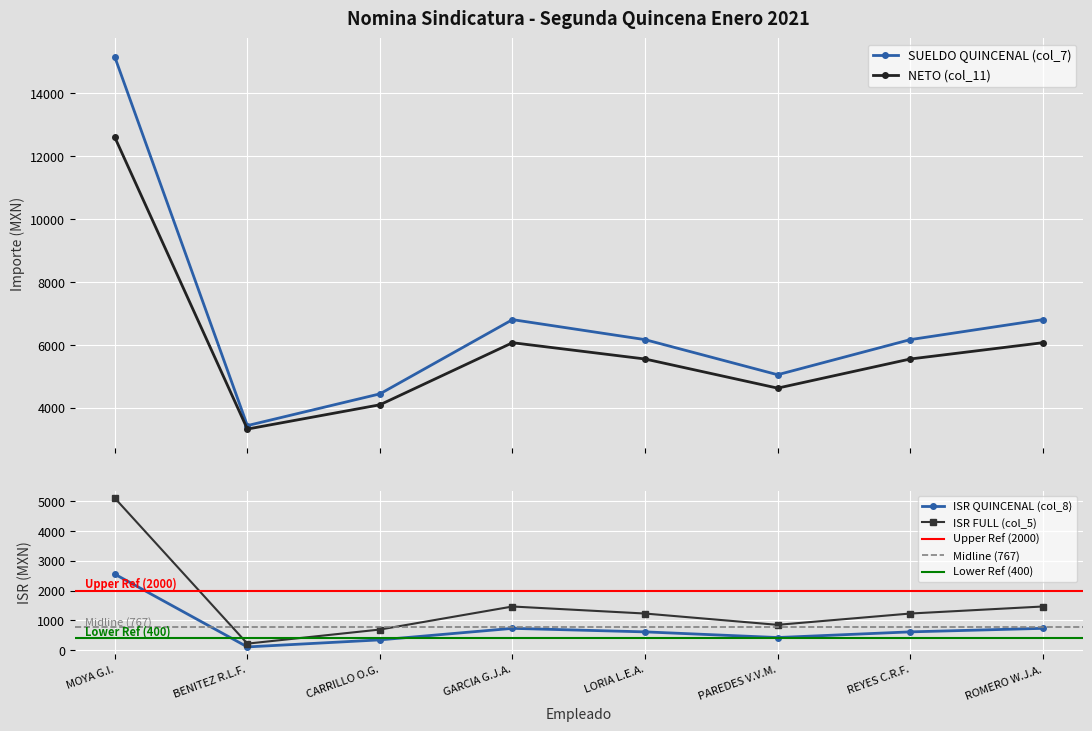

What is the value of the ISR QUINCENAL (col_8) point at the 2nd from the left?

110.5